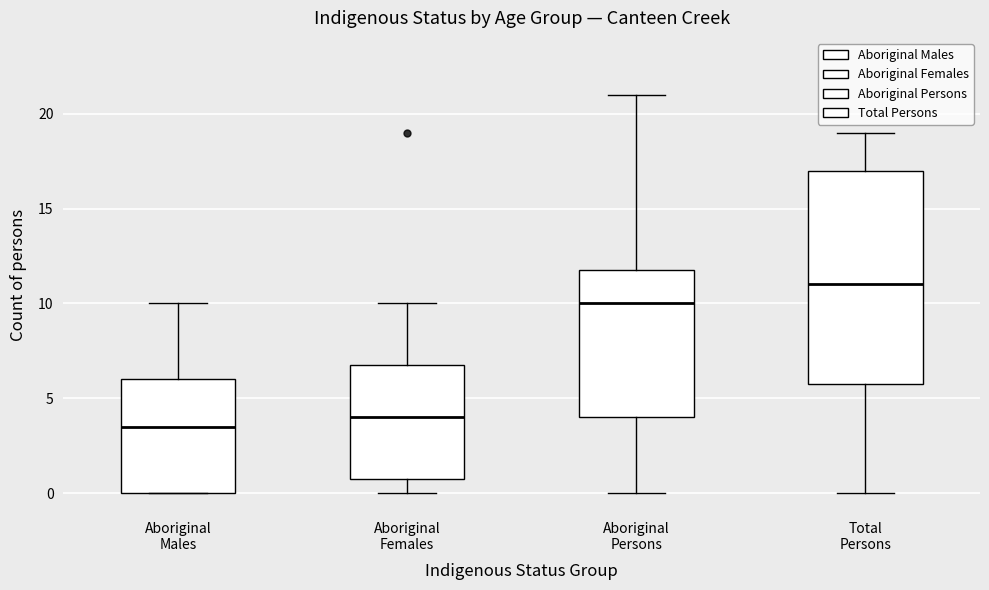

Which box is the tallest, from its lower edge to its upper edge?

Total Persons